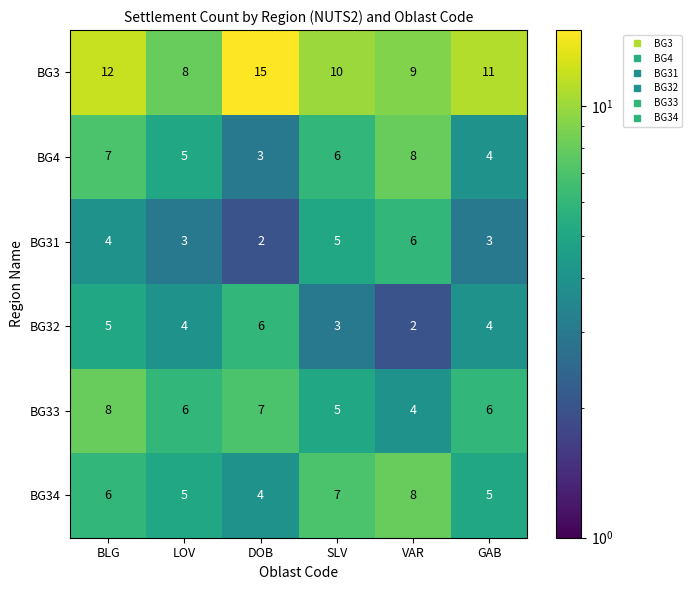

What is the difference between the maximum and minimum values in the BG31 series?

4